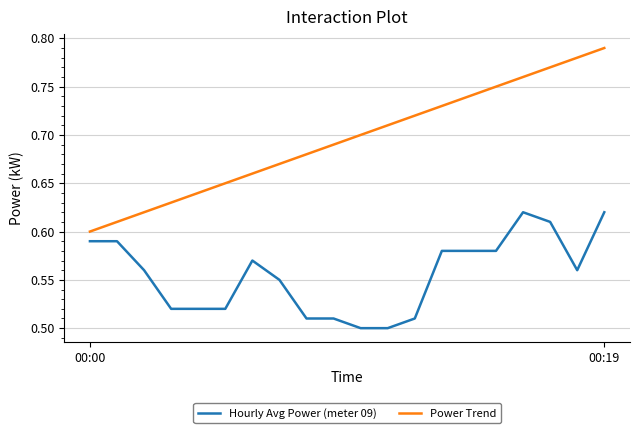

Which series has the largest range (max minus min)?

Power Trend